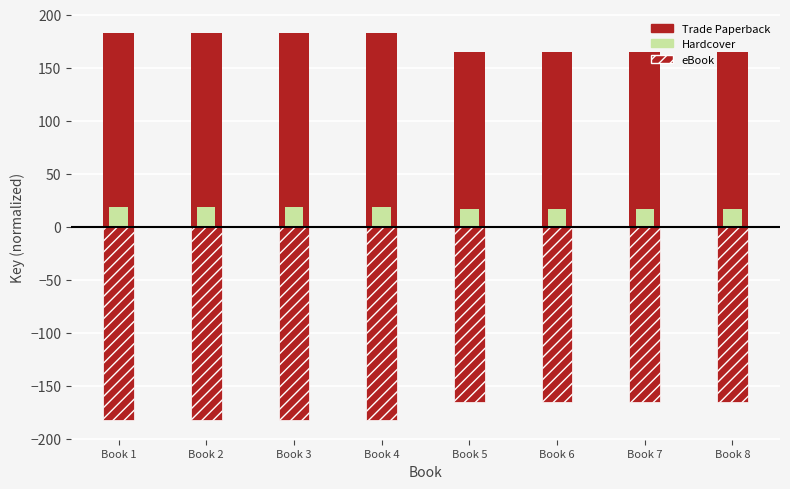

What is the total value across all series at Book 5?

16.5